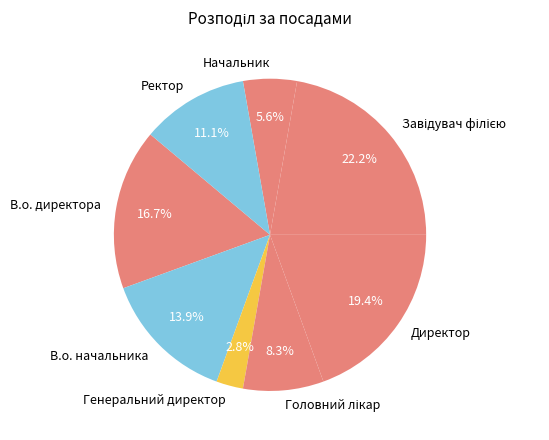

Is it true that Ректор is 1% of the pie?

False